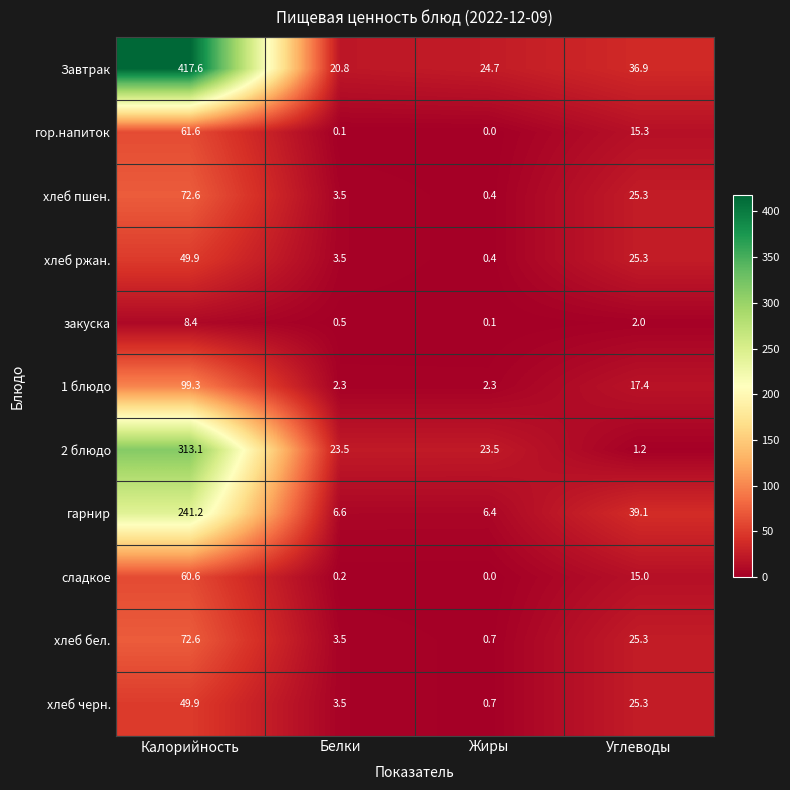

What is the total value across all series at Углеводы?

228.1